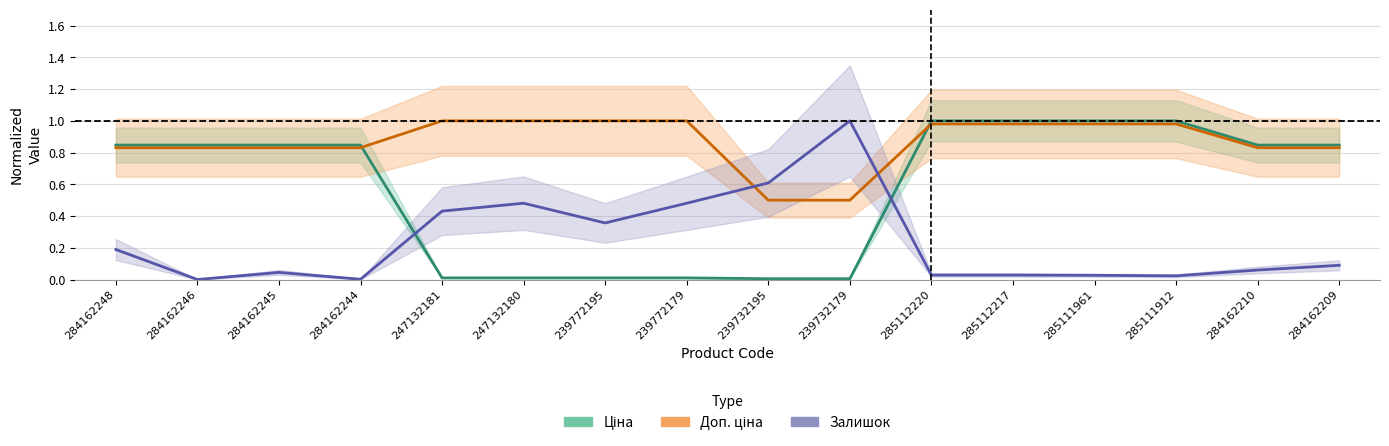

Between which two adjacent categories do Ціна and Залишок first intersect?

284162244 and 247132181